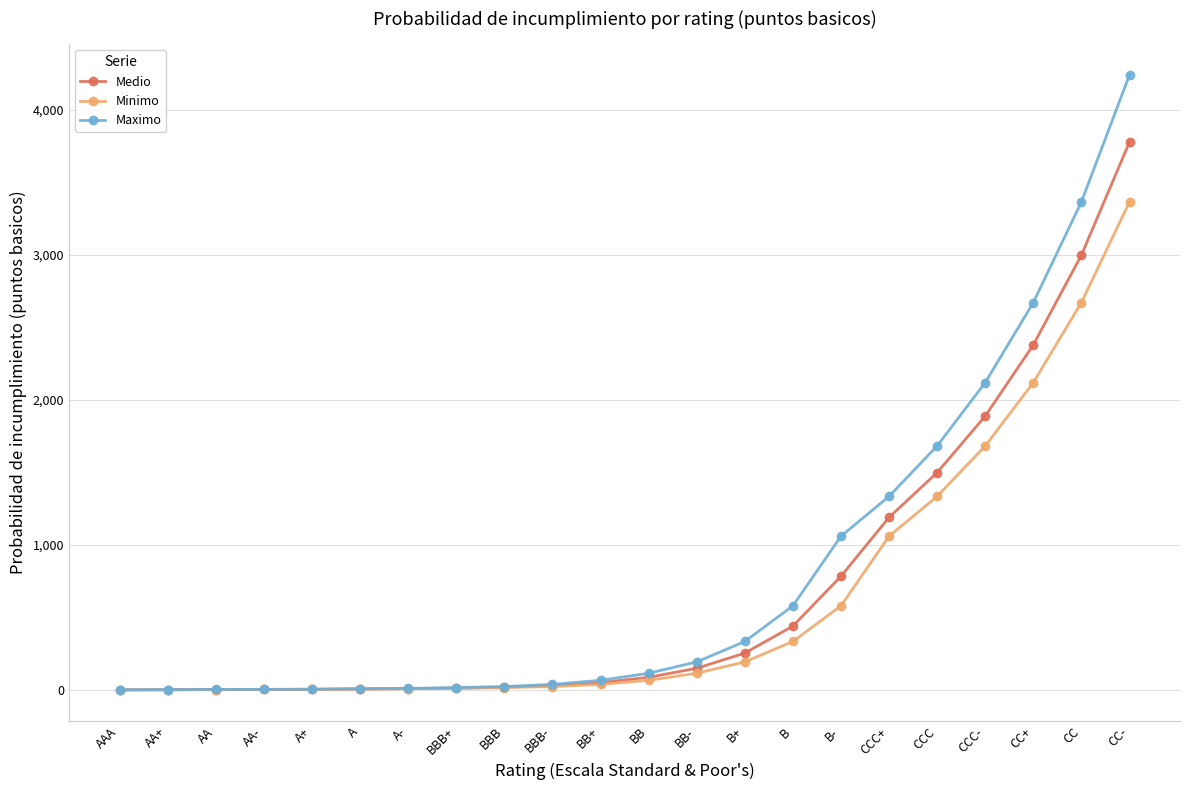

What is the label of the 22nd point from the right?

AAA